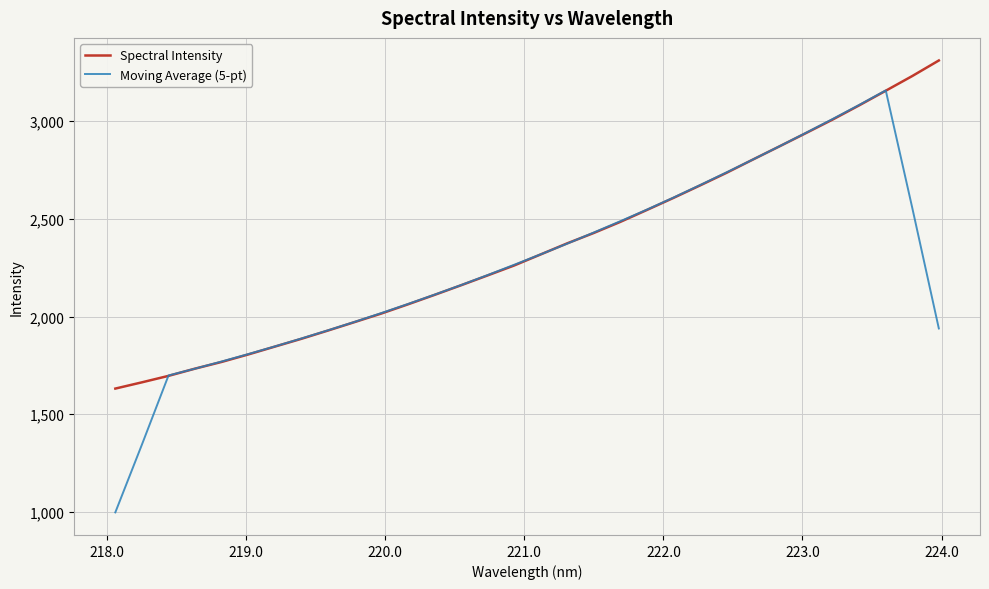

What is the minimum value for Moving Average (5-pt)?

998.3